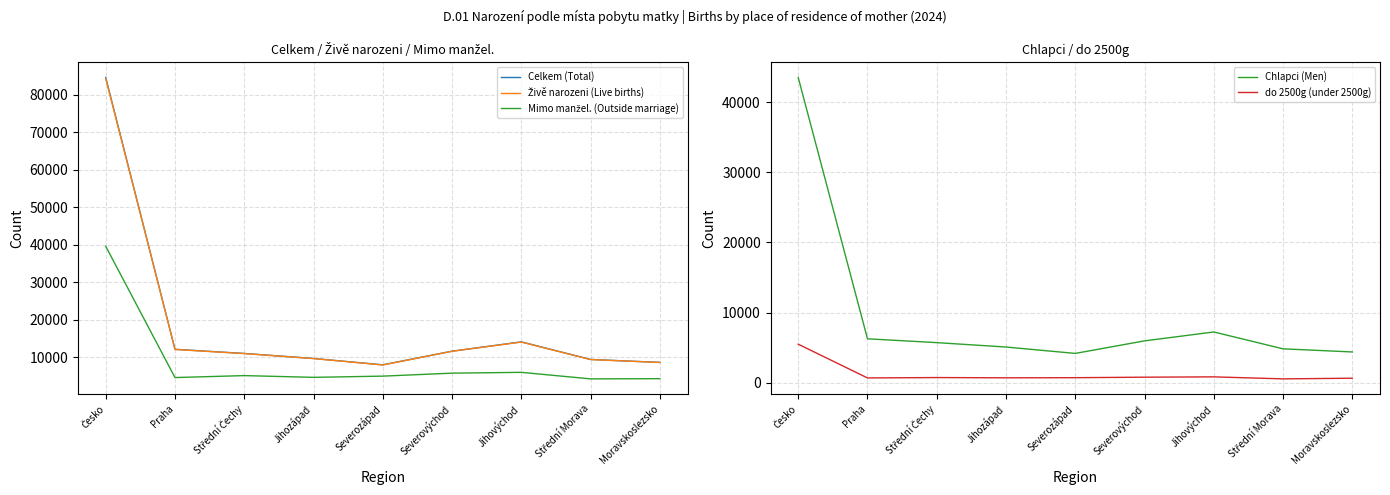

Which series has the widest spread of values?

Celkem (Total)